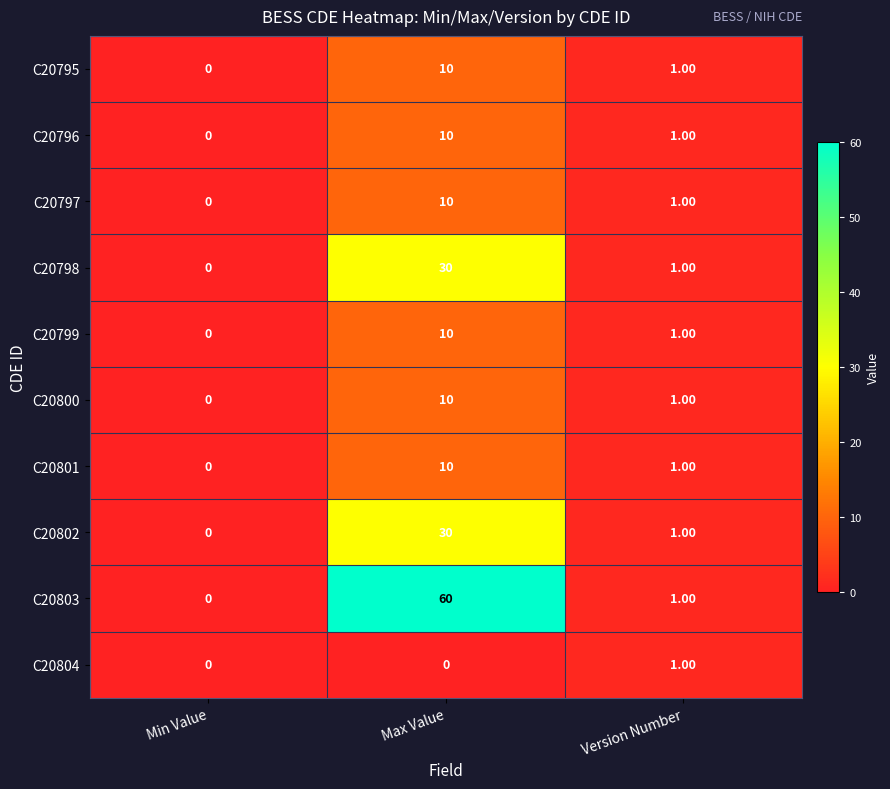

Which series has the largest range (max minus min)?

C20803